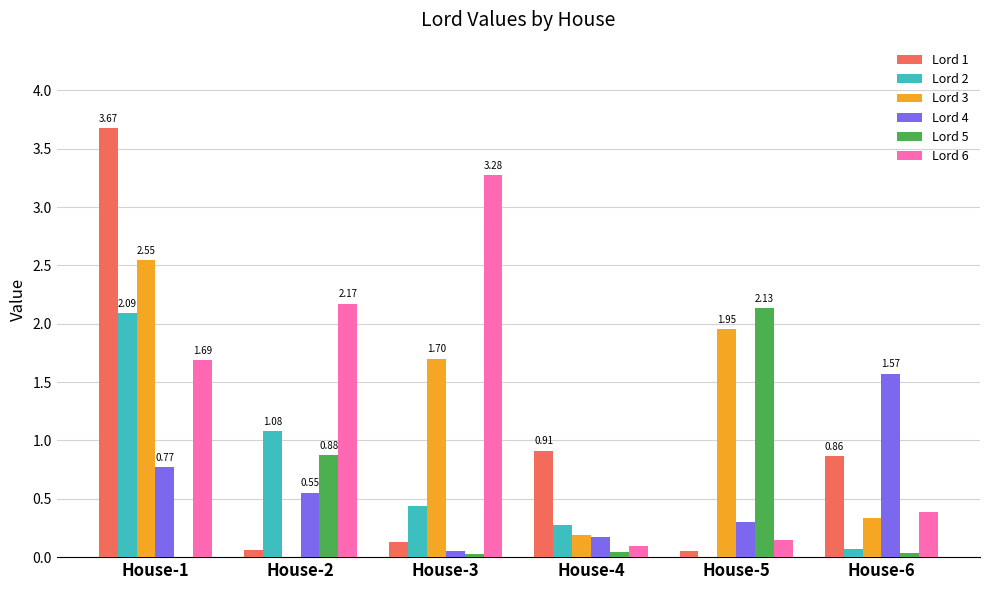

Which series has the widest spread of values?

Lord 1